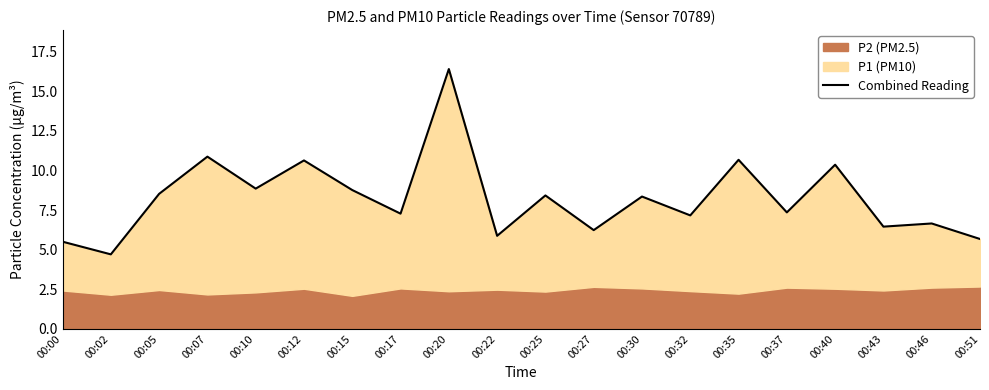

True or false: there are more than 2 points higher than both neighbors.

True